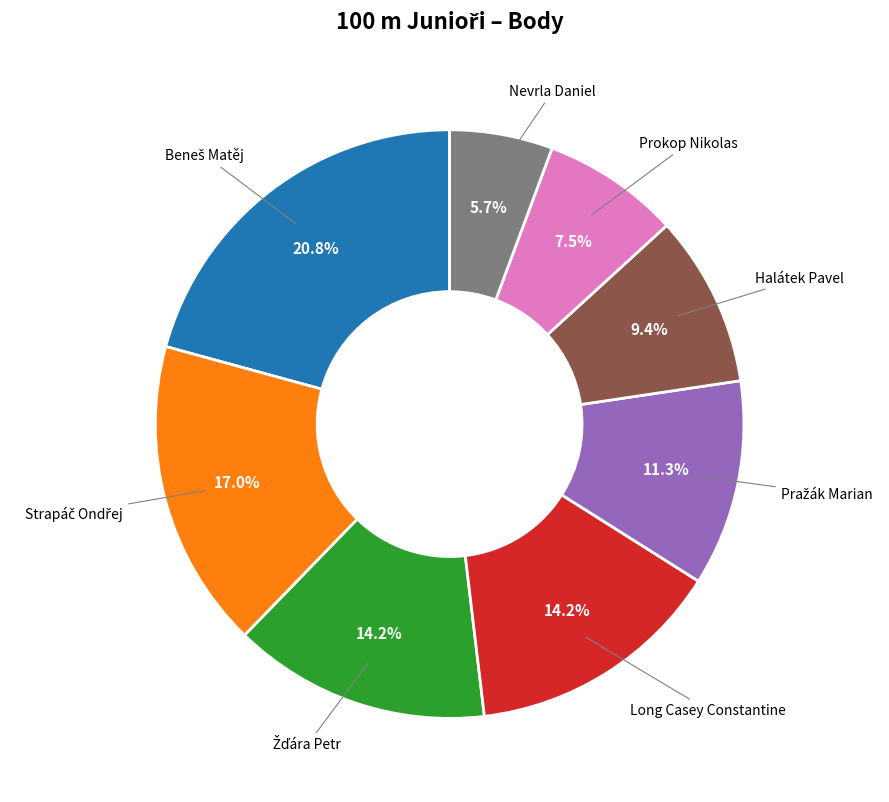

Is there any slice that represents more than half of the pie?

No